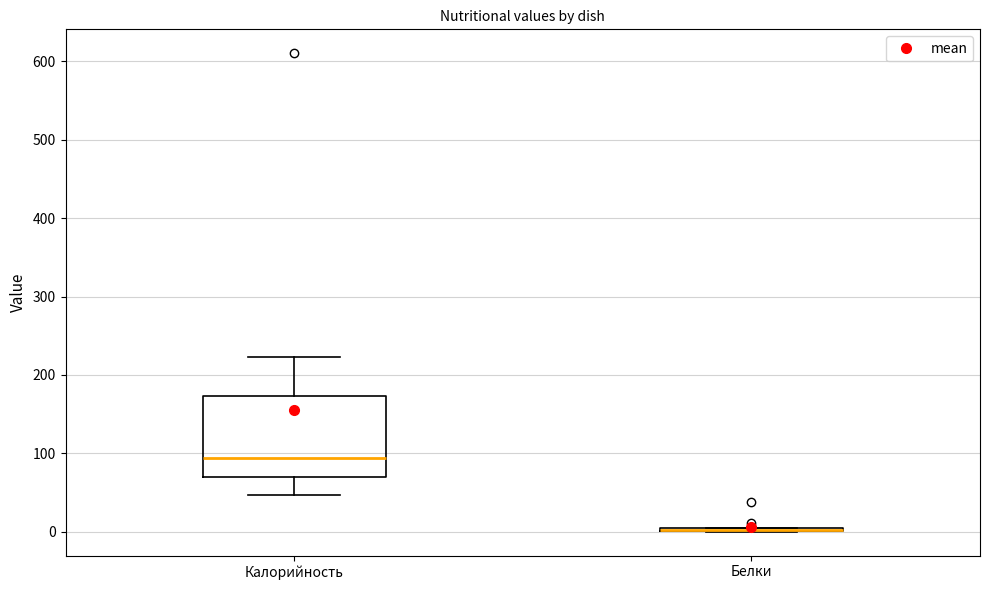

Reading left to right, transcribe this box plot: for each box, give where its median line is, the range the box spans, and where its two whiskers end, as read against the y-axis. The values are not printed on the chart, so give them approximately, as read against the axis.

Калорийность: median 90, box 70 to 170, whiskers 50 to 220
Белки: box collapsed to a line at 0, whiskers 0 to 0